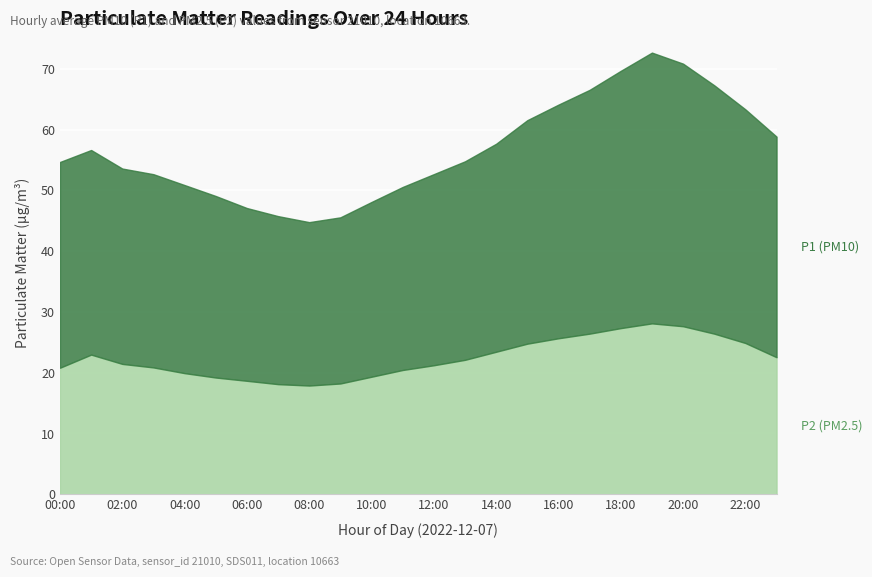

Rank the series by their average value, from lowest to highest.

P2, P1